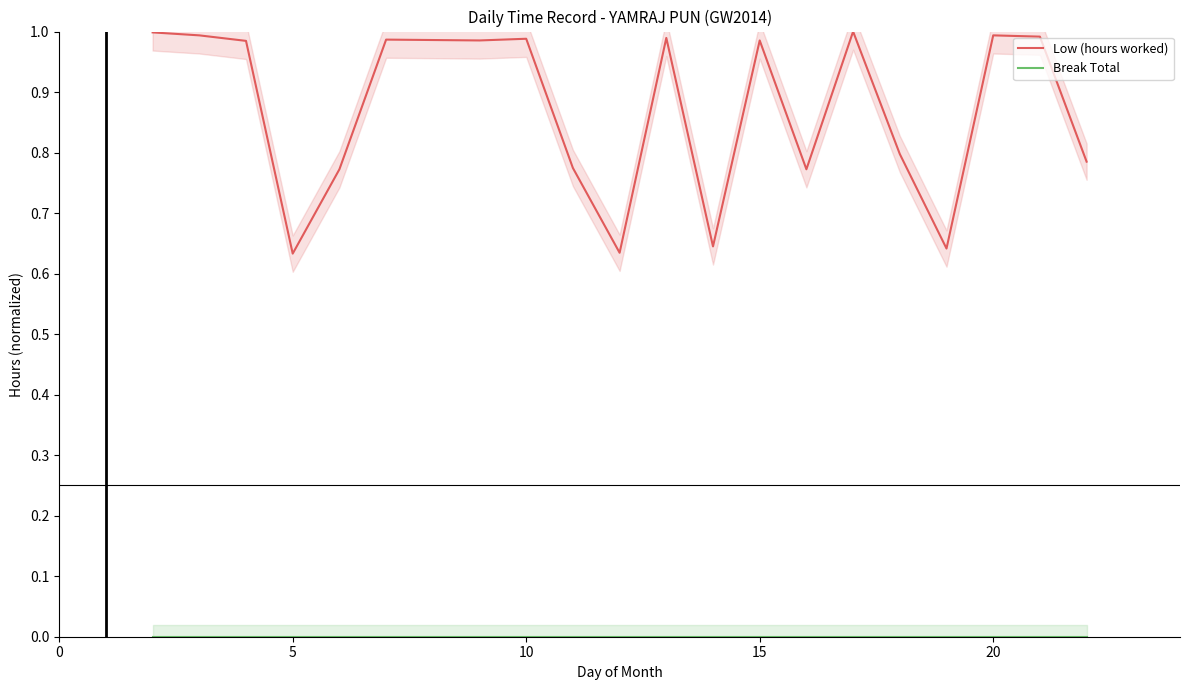

The value of Low (hours worked) at 19 is 0.2. True or false?

False